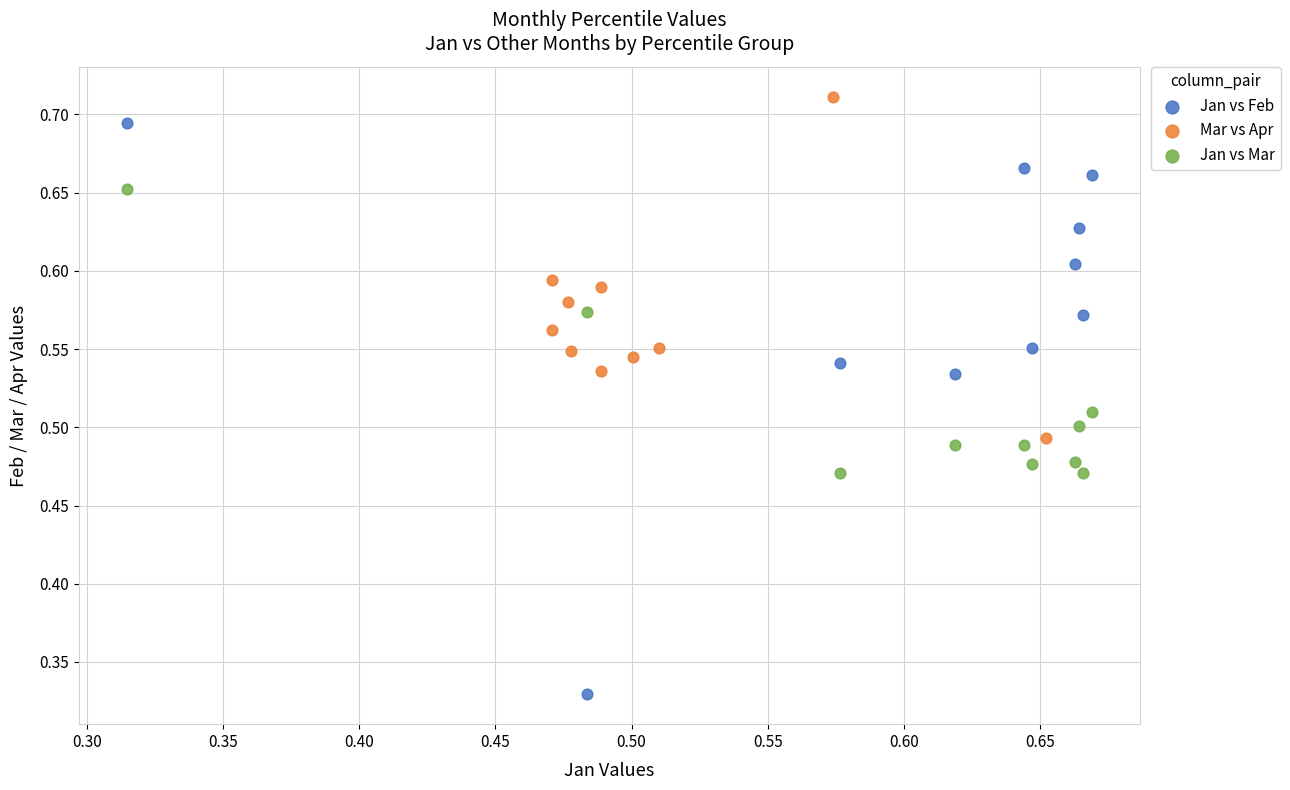

Which series has the widest spread of Y values?

Jan vs Feb